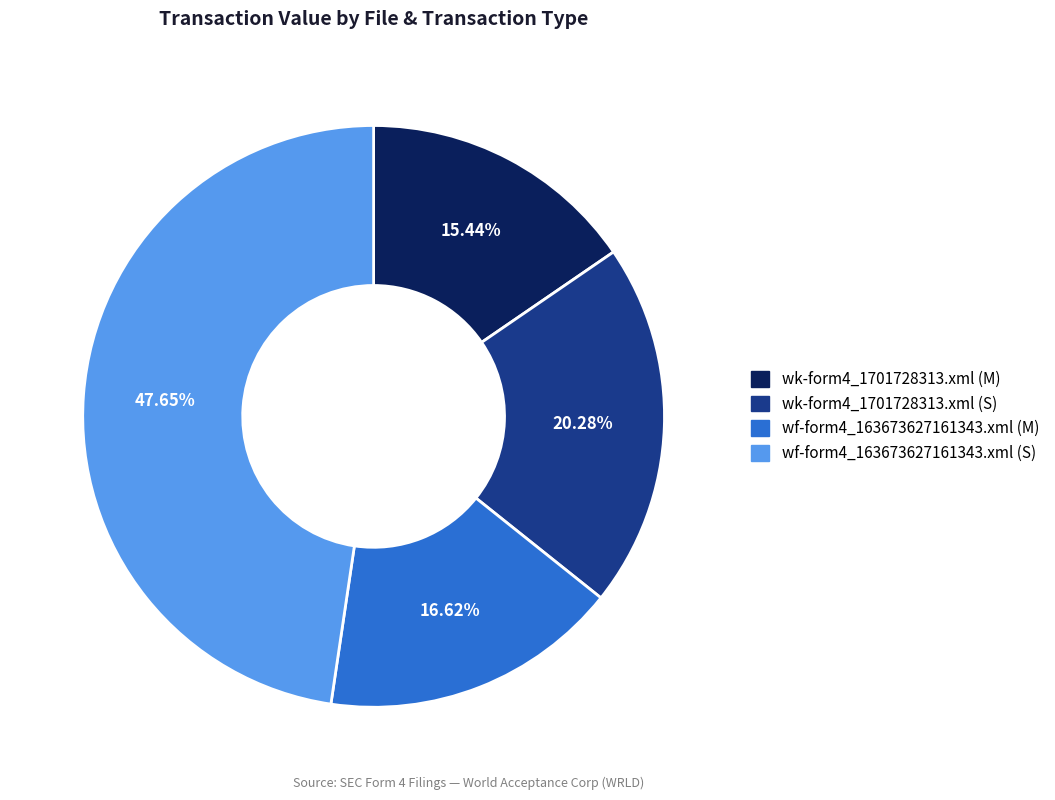

Combined, what portion of the pie is wf-form4_163673627161343.xml (S) and wk-form4_1701728313.xml (M)?

63.1%